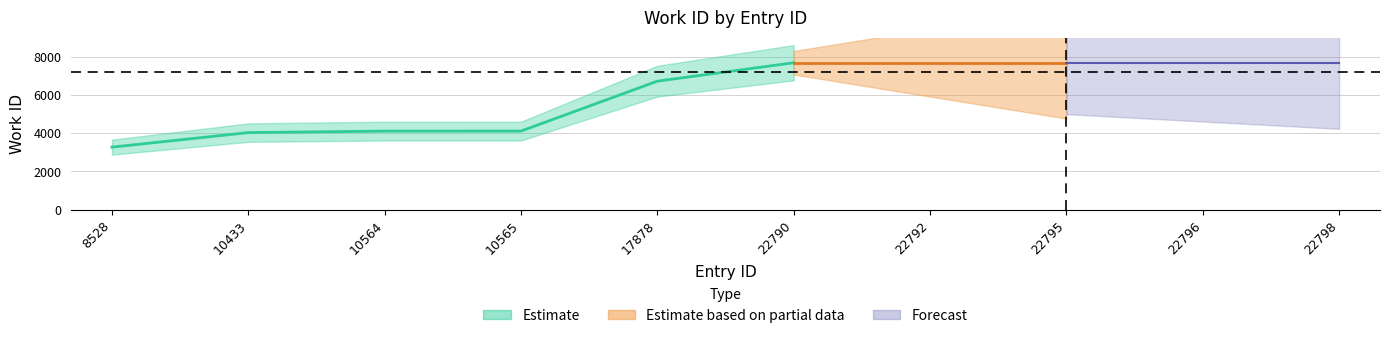

What is the change in value from 8528 to 22790?

+4414